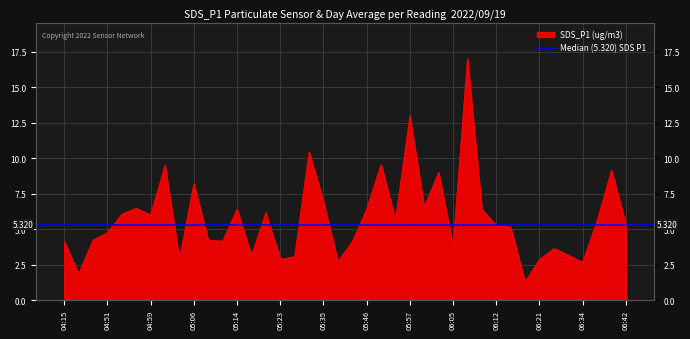

True or false: there are more than 1 points higher than both neighbors.

True